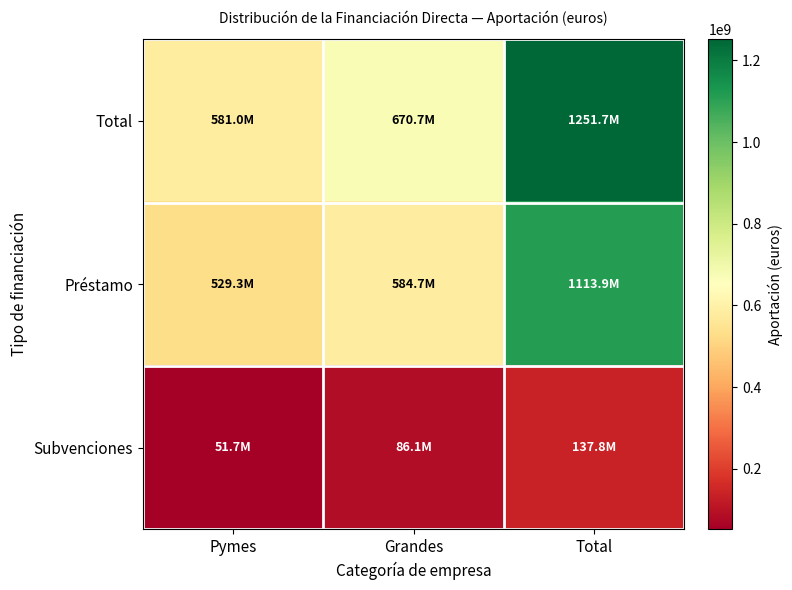

Reading left to right, extract all data points from this chart.

Total: Pymes=580973417.0	Grandes=670742732.6	Total=1251716149.6
Préstamo: Pymes=529296658.5	Grandes=584651632.2	Total=1113948290.7
Subvenciones: Pymes=51676758.5	Grandes=86091100.5	Total=137767858.9